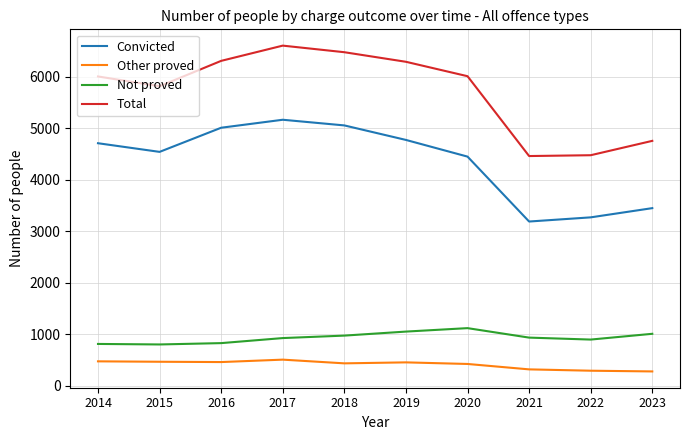

Which series changed the most between 2016 and 2018?

Total